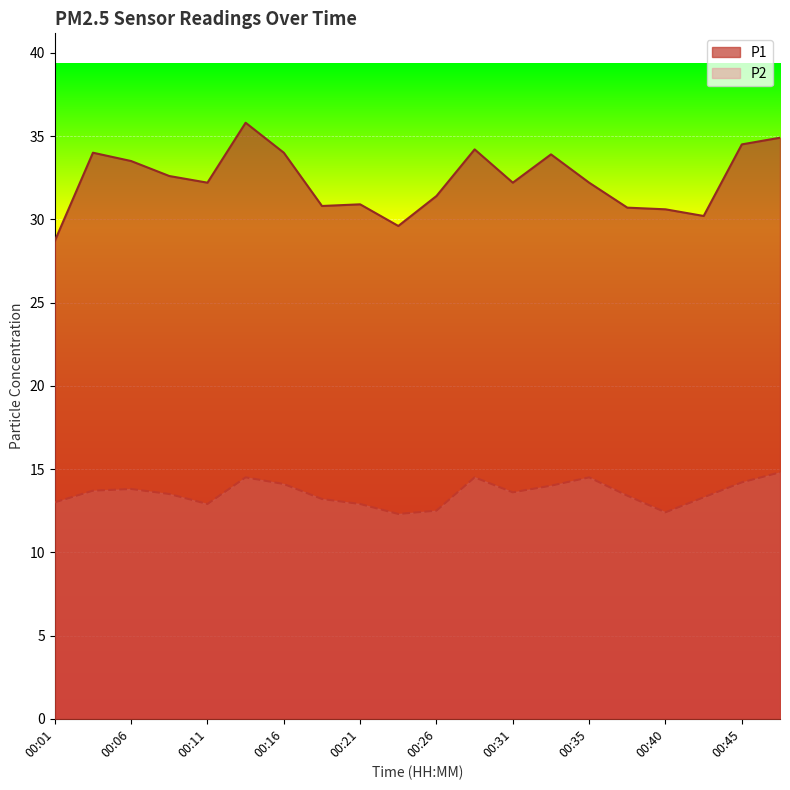

How many lines are shown in the chart?

2